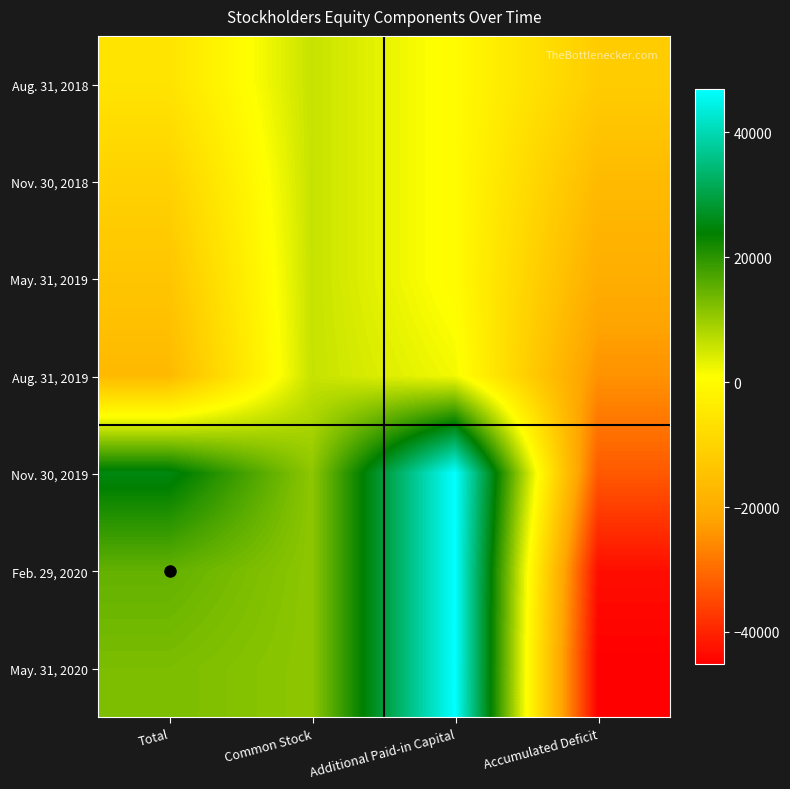

What is the maximum value shown in the chart?

46945